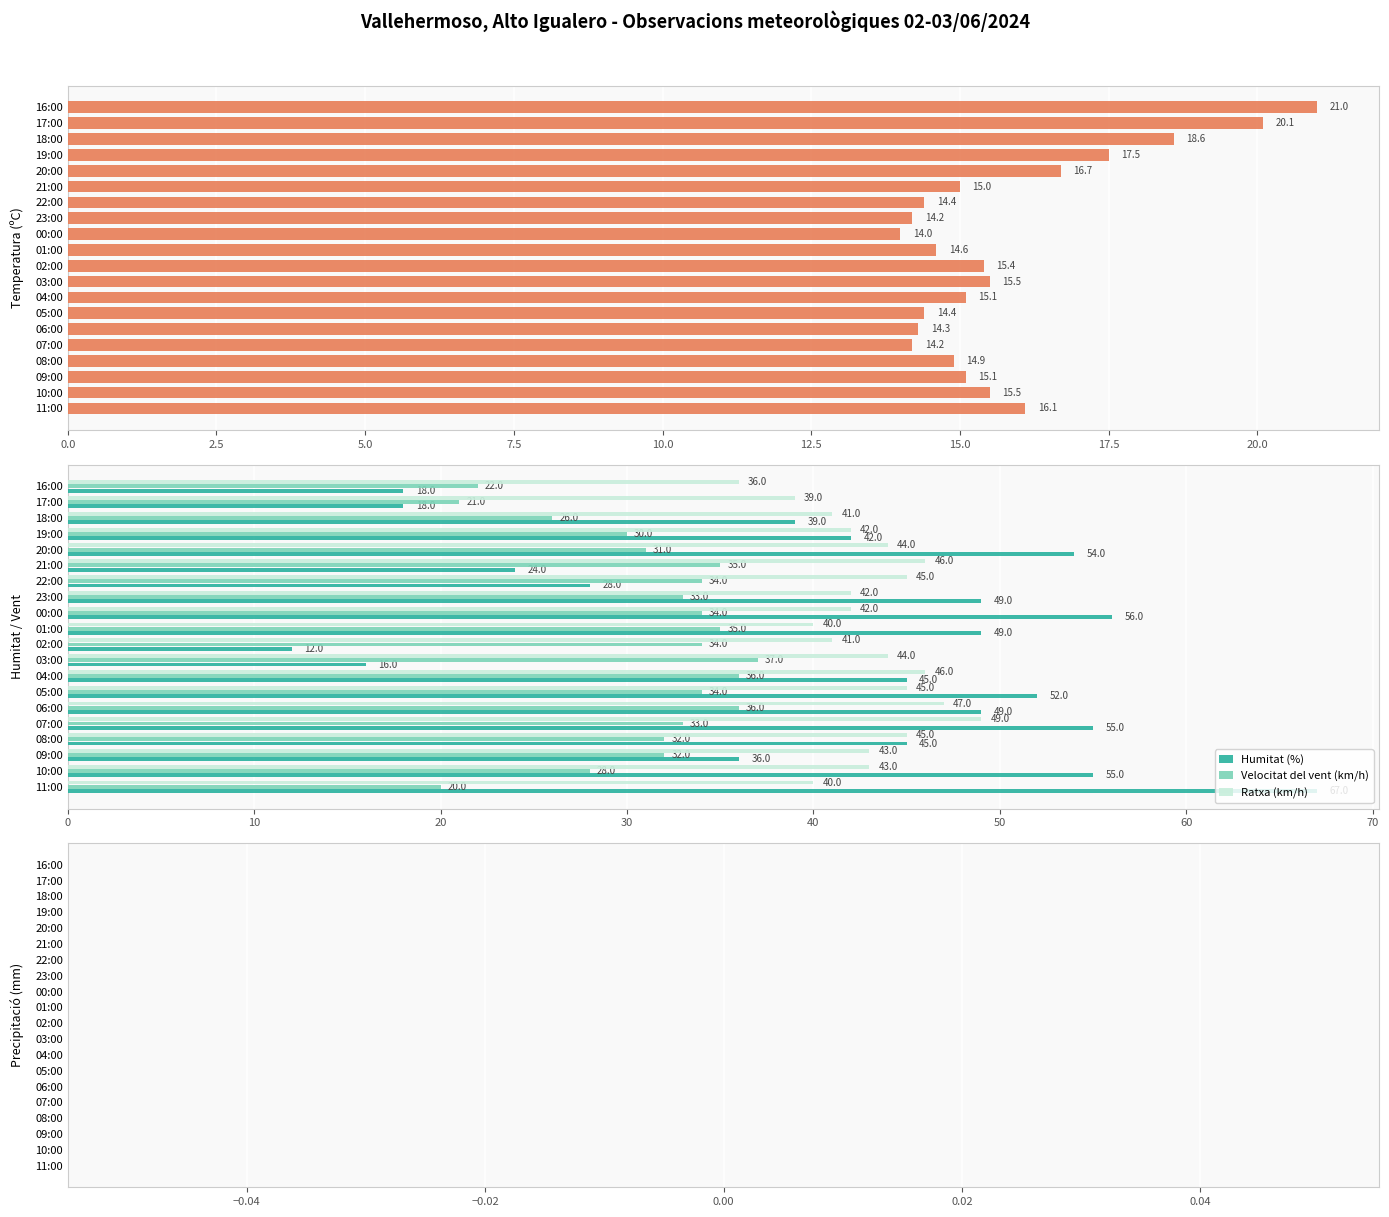

What is the difference between the maximum and minimum values in the Humitat (%) series?

55